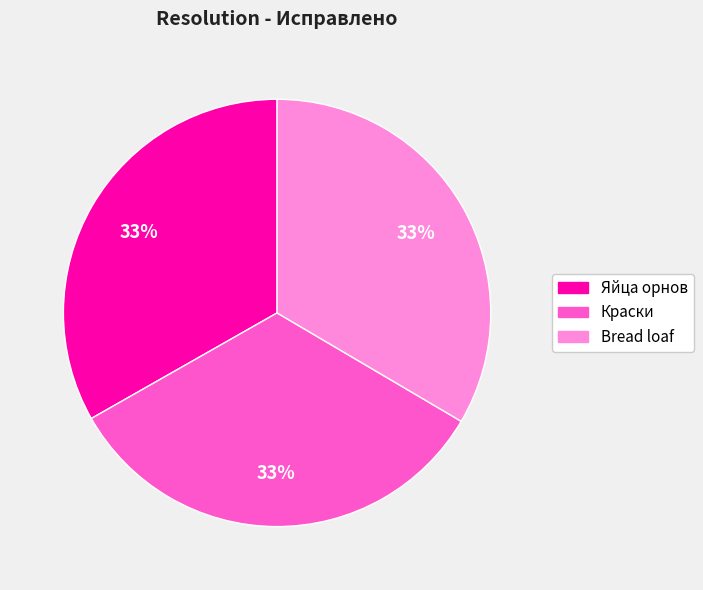

To the nearest percent, what is the combined percentage of Bread loaf and Яйца орнов?

67%